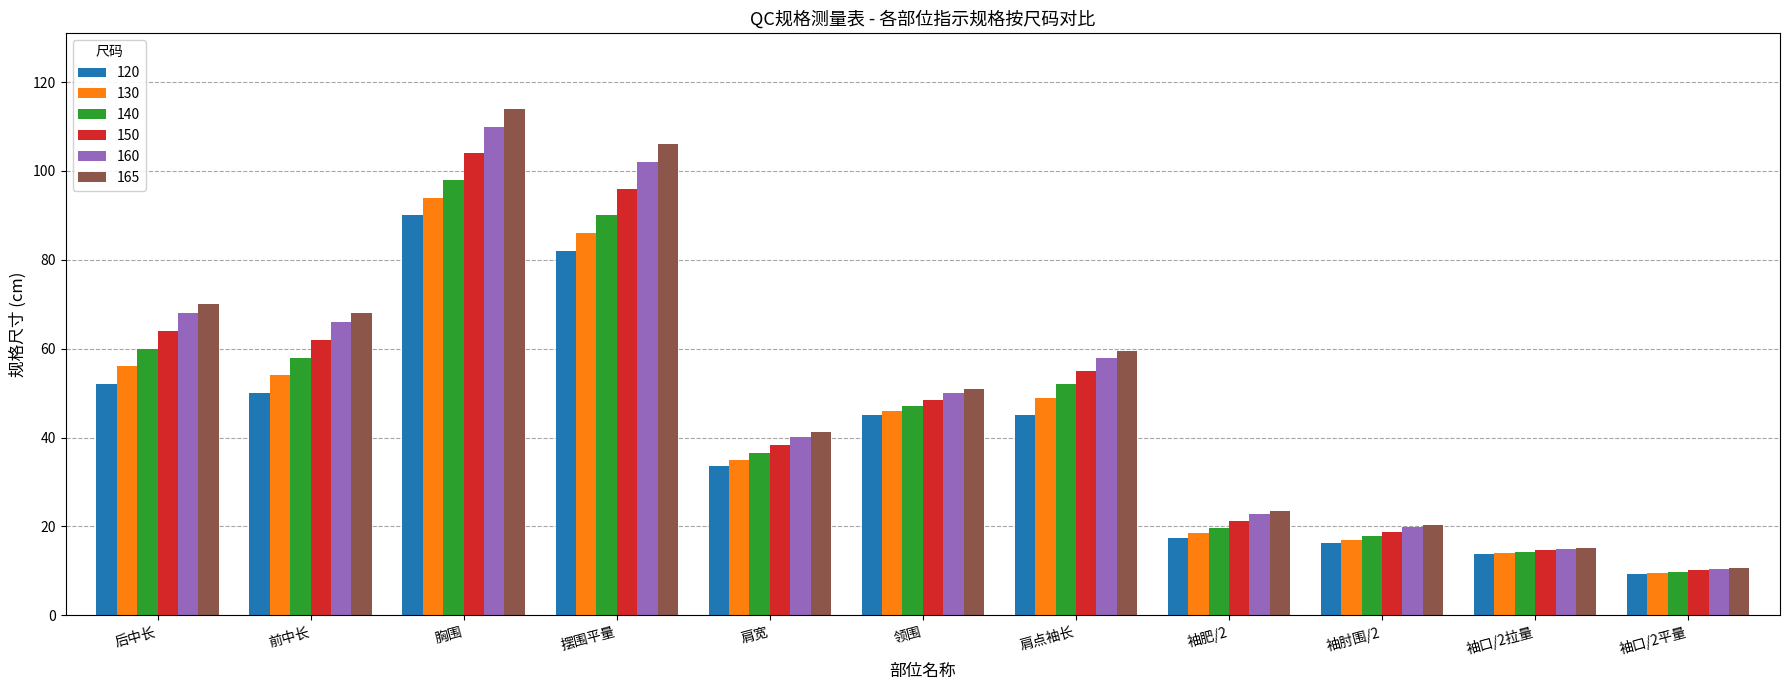

At which label does 140 first exceed 47?

后中长